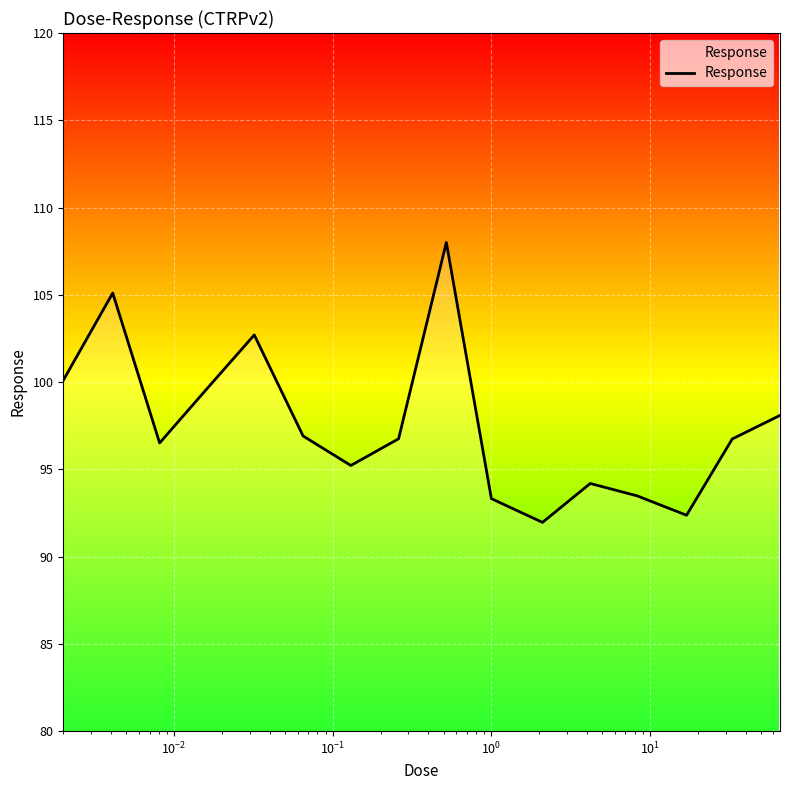

What is the smallest value displayed?

92.0